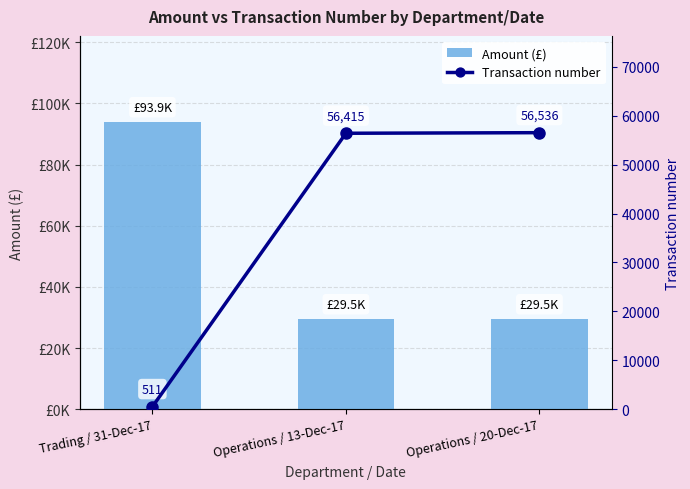

The value of Transaction number at Operations / 13-Dec-17 is 22265.6. True or false?

False